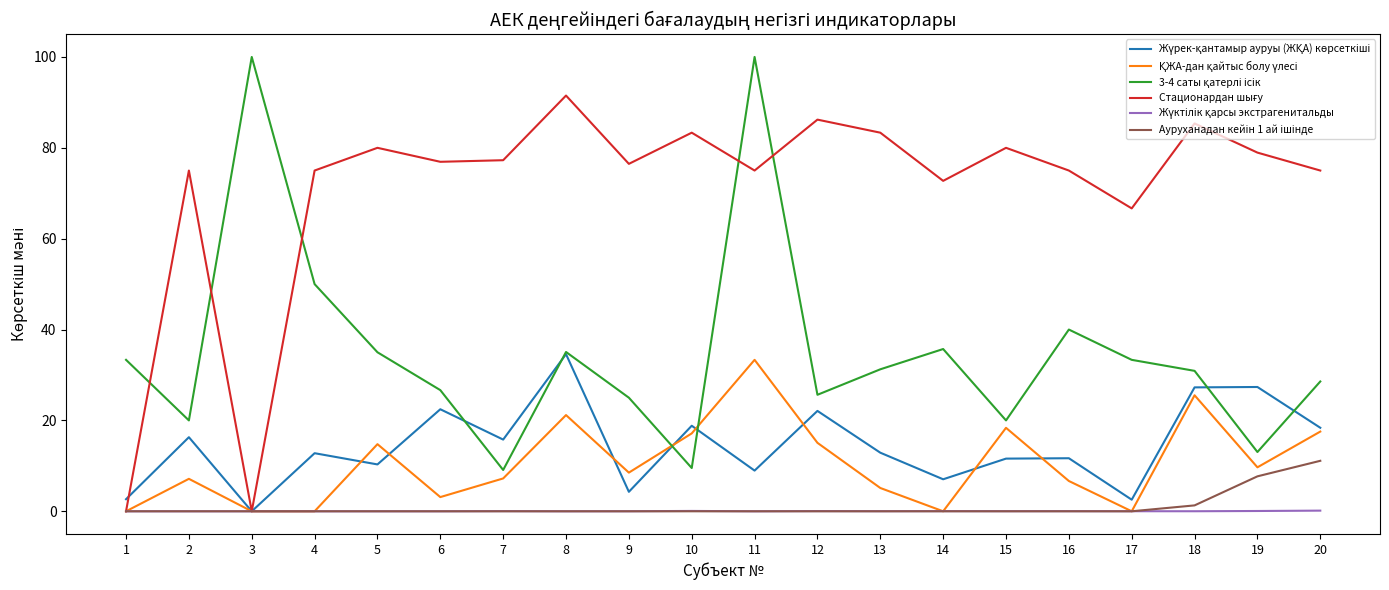

What is the total value across all series at 11?

217.3